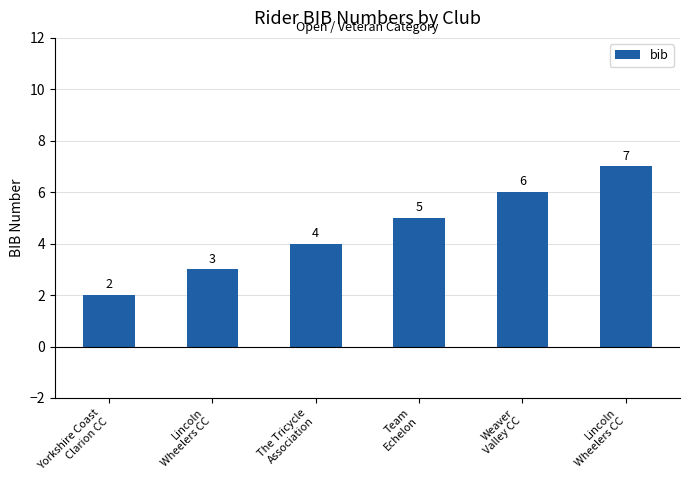

Which label corresponds to the smallest value in the chart?

Yorkshire Coast
Clarion CC